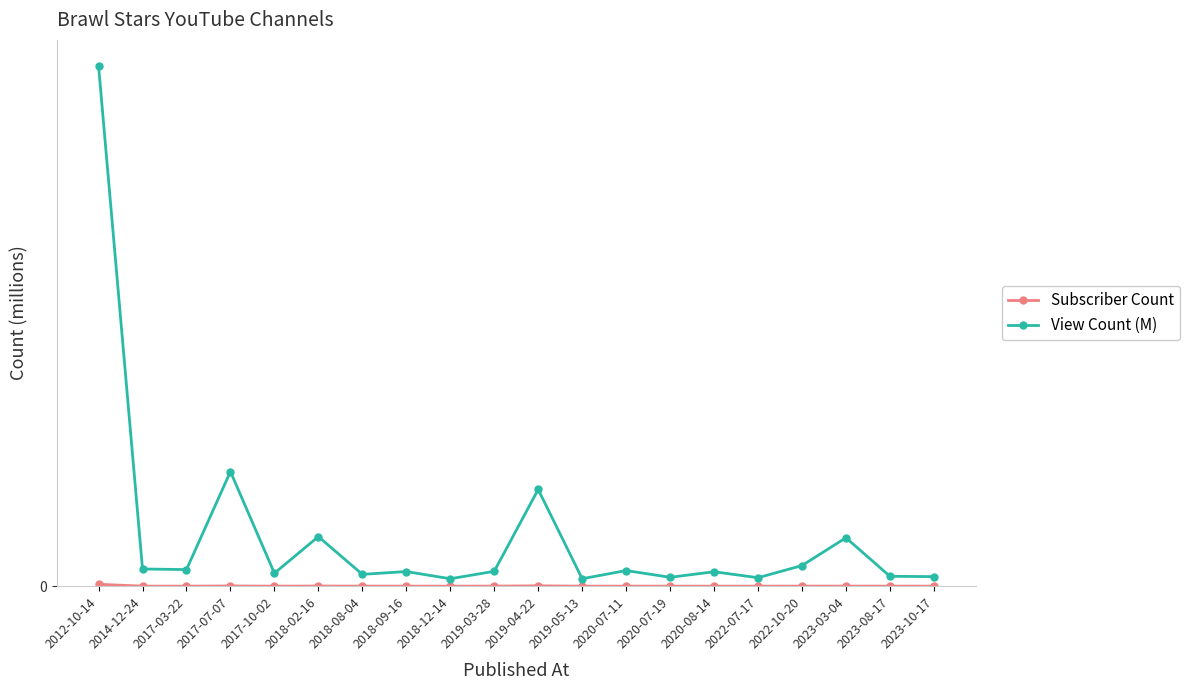

Reading left to right, list all the values displayed in this chart.

Subscriber Count: 2012-10-14=2.5	2014-12-24=0.1	2017-03-22=0.1	2017-07-07=0.3	2017-10-02=0.1	2018-02-16=0.2	2018-08-04=0.1	2018-09-16=0.1	2018-12-14=0.1	2019-03-28=0.1	2019-04-22=0.5	2019-05-13=0.1	2020-07-11=0.1	2020-07-19=0.1	2020-08-14=0.1	2022-07-17=0.1	2022-10-20=0.1	2023-03-04=0.1	2023-08-17=0.1	2023-10-17=0.1
View Count (M): 2012-10-14=671.7	2014-12-24=22.2	2017-03-22=21.4	2017-07-07=148.0	2017-10-02=16.8	2018-02-16=64.0	2018-08-04=15.3	2018-09-16=18.9	2018-12-14=9.6	2019-03-28=19.2	2019-04-22=124.9	2019-05-13=9.6	2020-07-11=20.2	2020-07-19=11.5	2020-08-14=18.6	2022-07-17=10.9	2022-10-20=26.6	2023-03-04=62.5	2023-08-17=12.8	2023-10-17=12.3